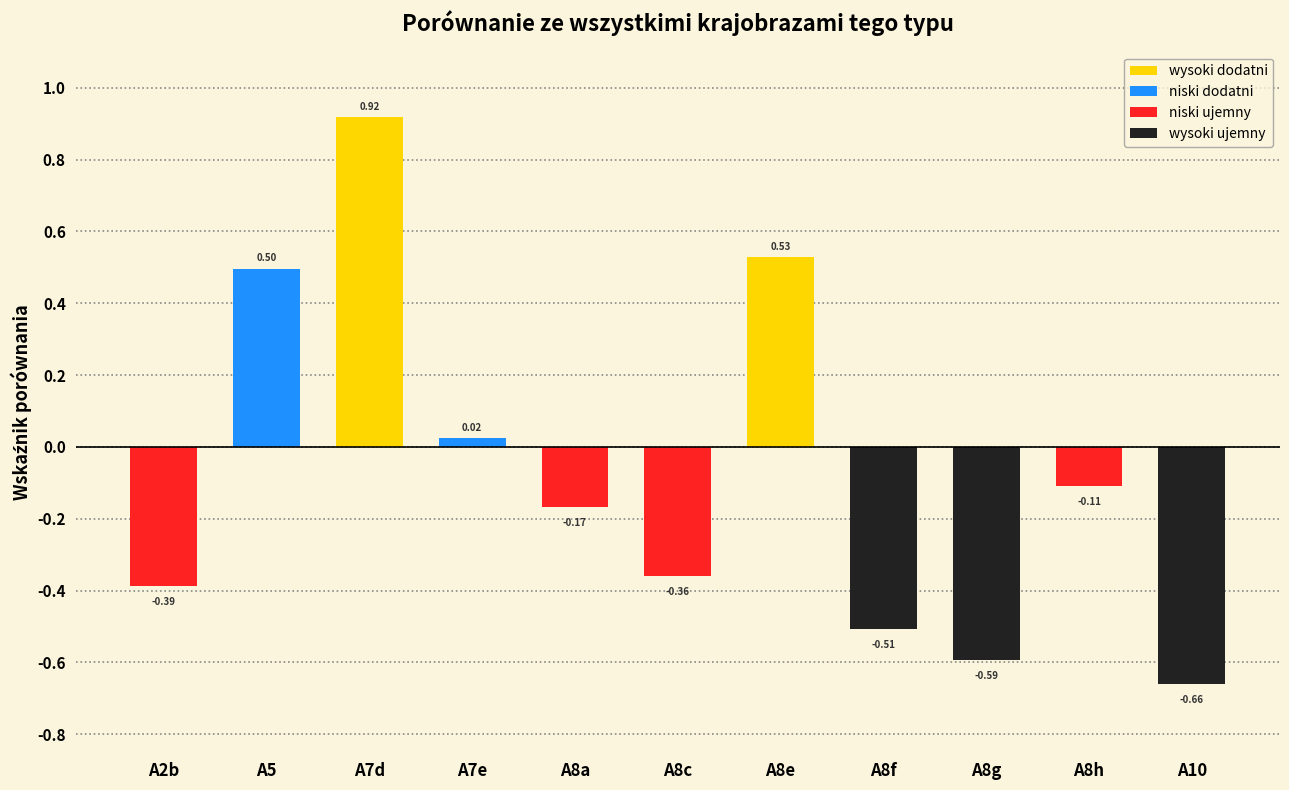

What is the label of the 5th bar from the right?

A8e